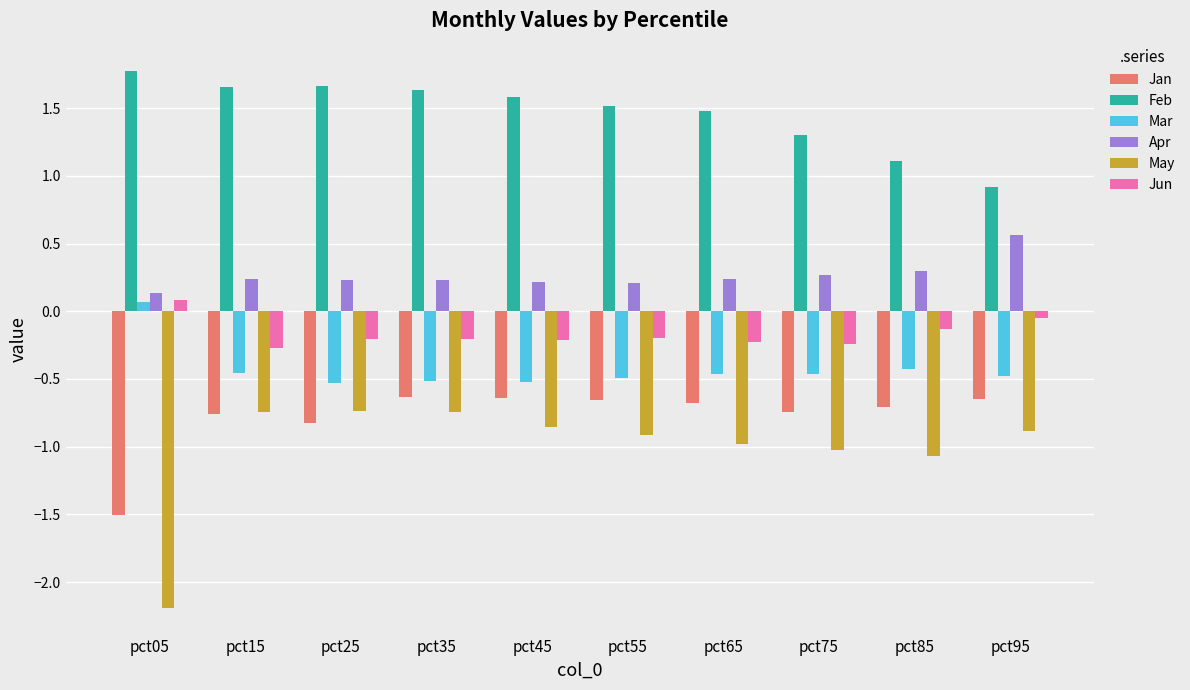

At which label does Feb first exceed 1?

pct05